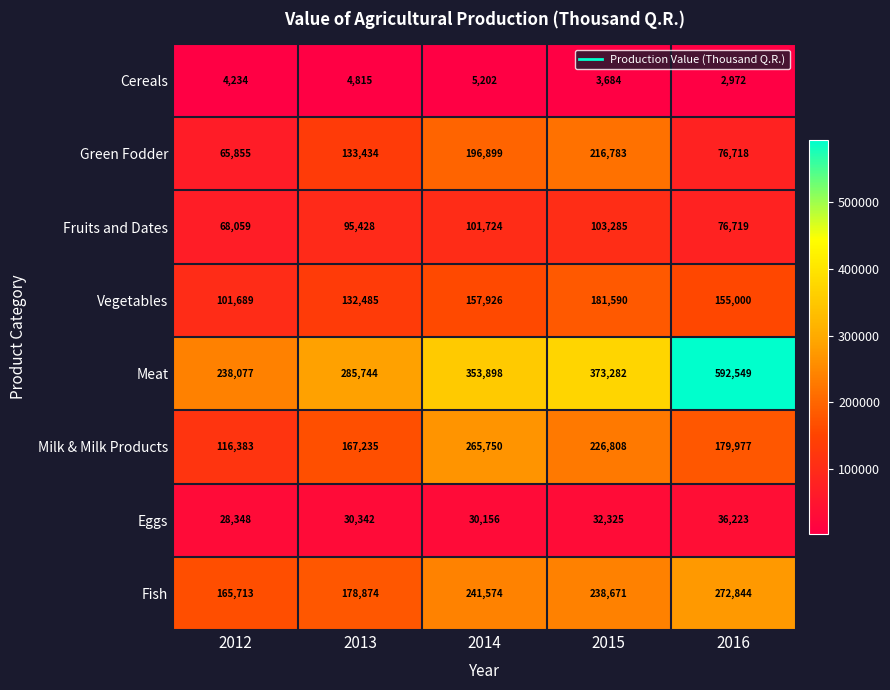

How many categories are shown in the chart?

5